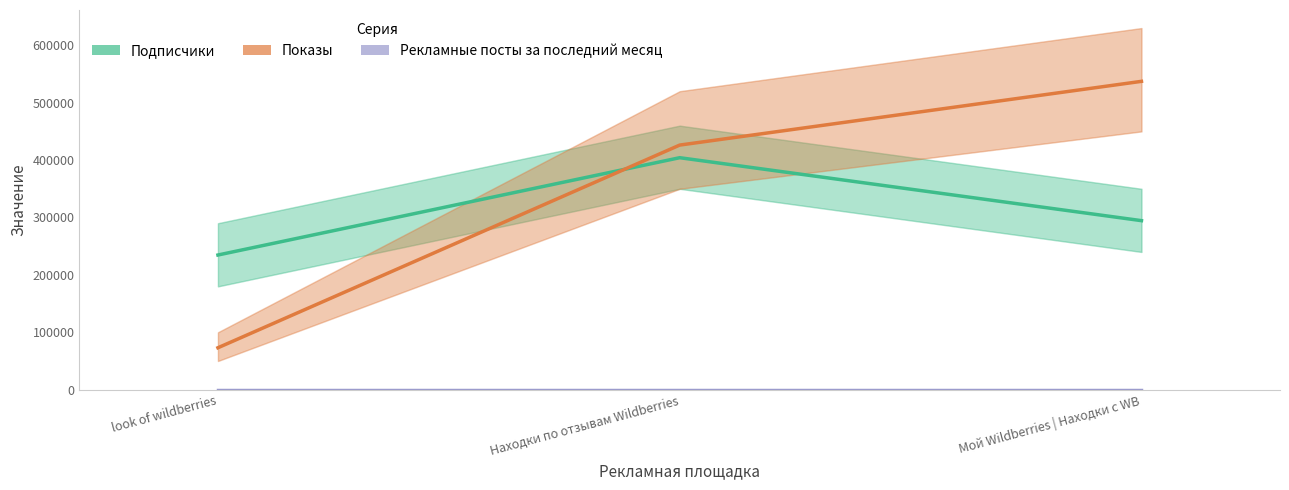

Reading left to right, extract all data points from this chart.

Подписчики: 234625.0	404166.0	294497.0
Показы: 73060.0	426160.0	537210.0
Рекламные посты за последний месяц: 0.0	0.0	0.0